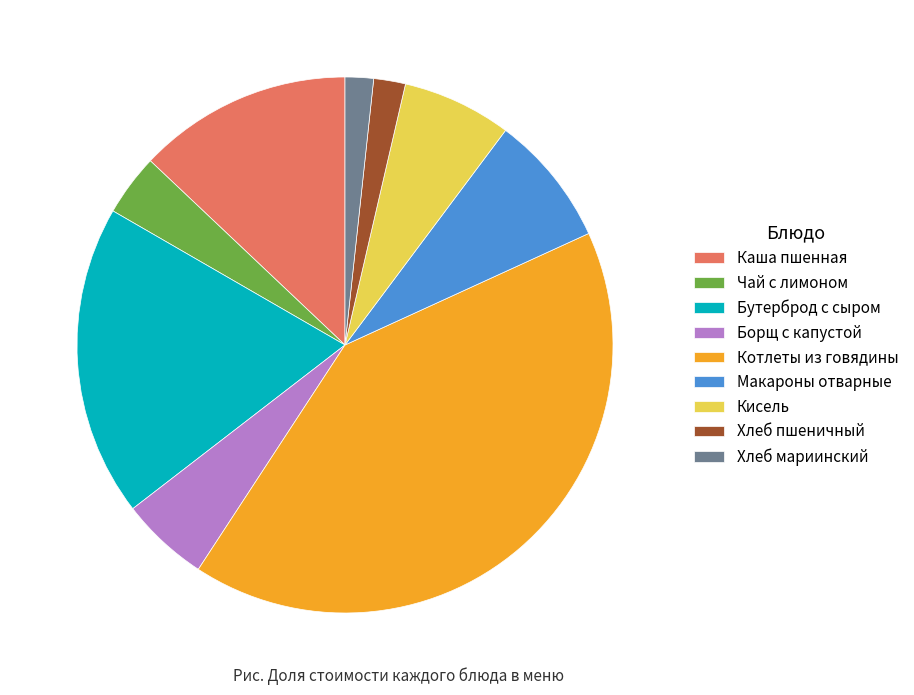

Which slice is the largest?

Котлеты из говядины